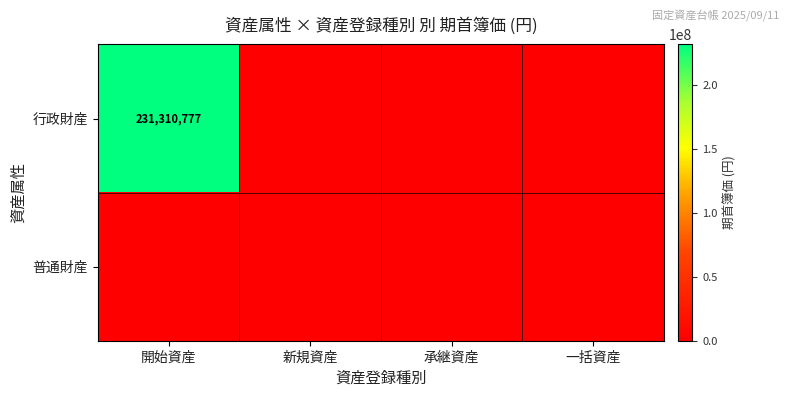

The value of 行政財産 at 開始資産 is 406289357. True or false?

False